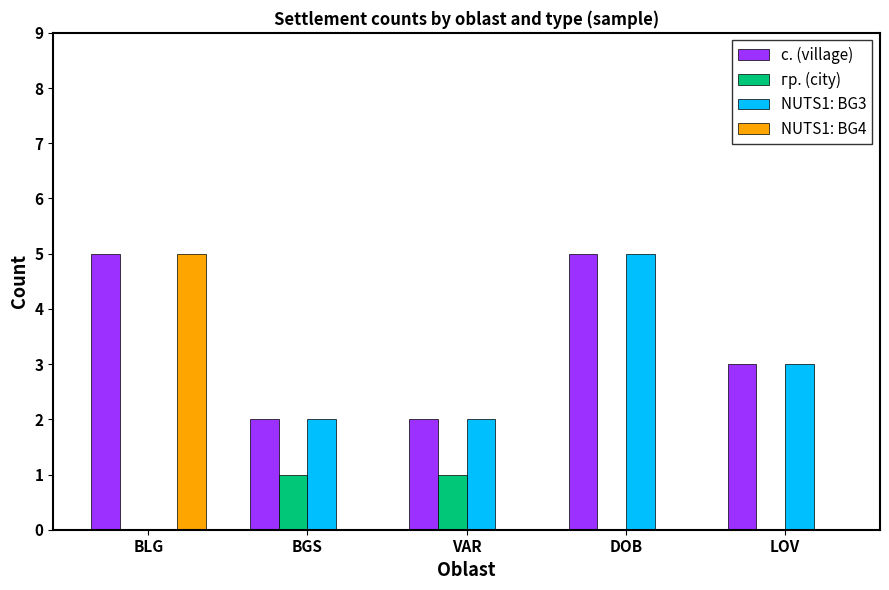

Where is с. (village) nearest to the value 3?

LOV